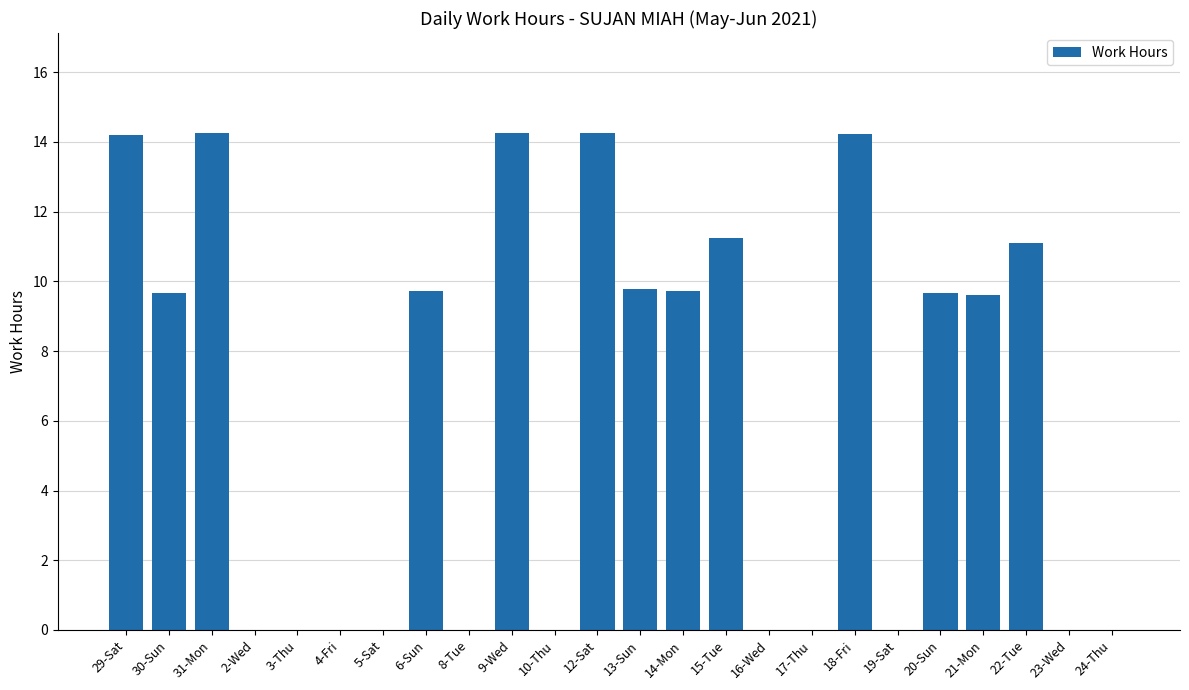

What is the sum of all values?

151.8